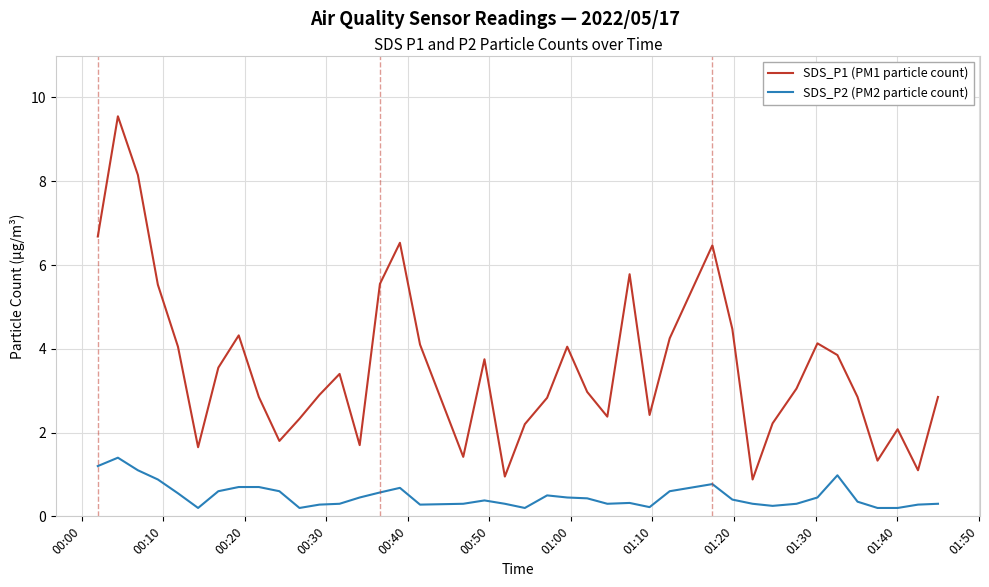

Which series has the largest range (max minus min)?

SDS_P1 (PM1 particle count)